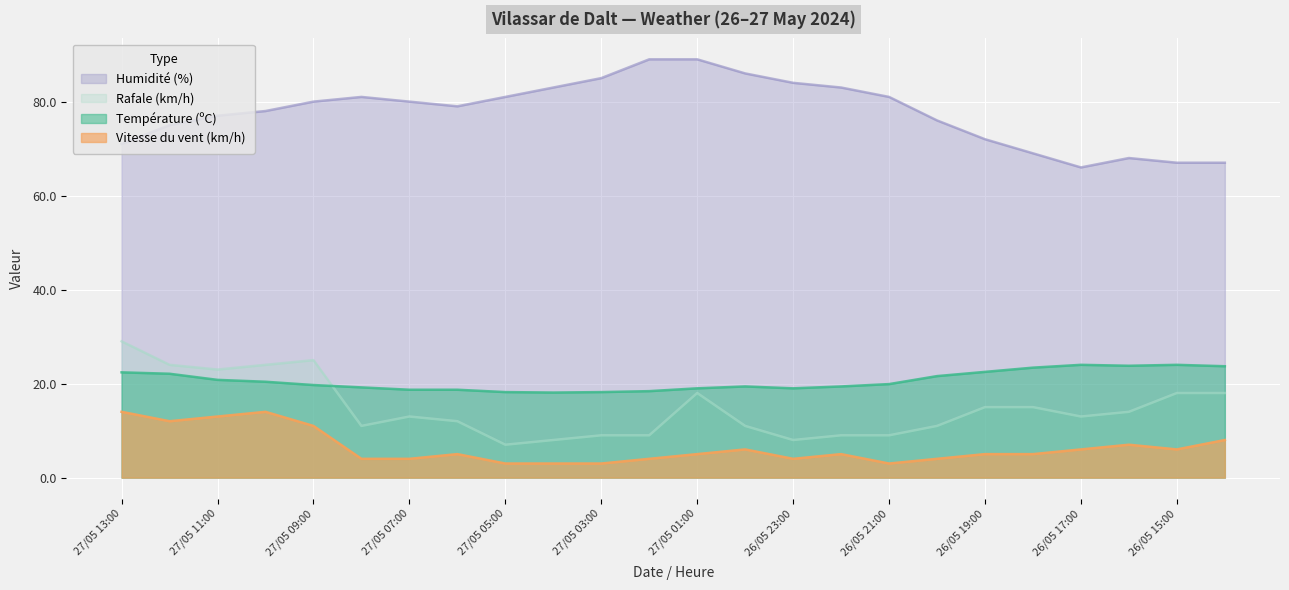

Which series has the largest range (max minus min)?

Humidité (%)